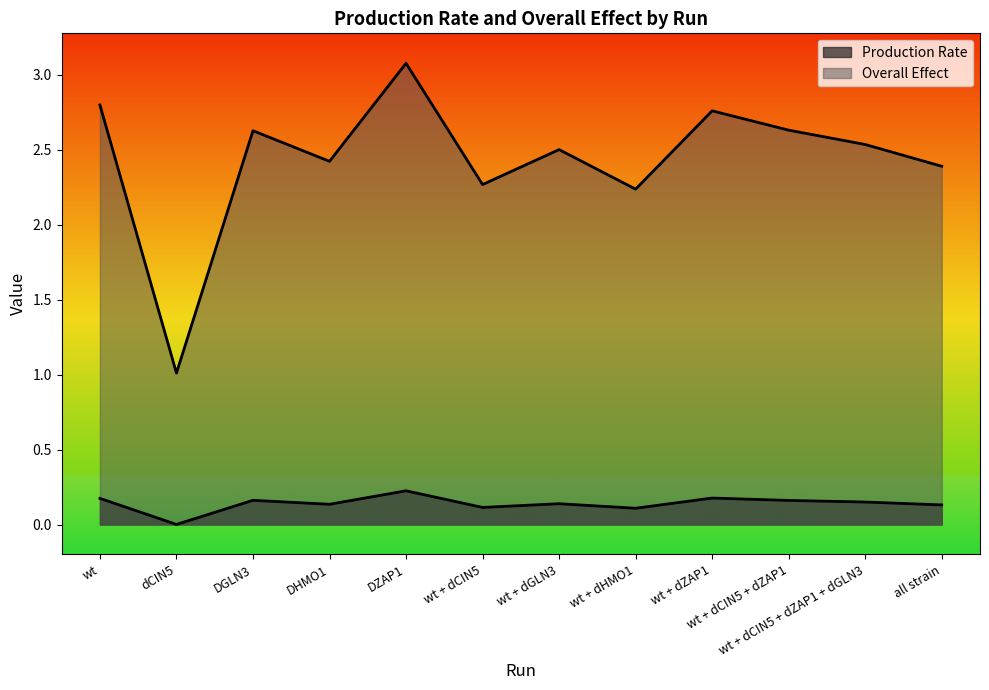

What is the label of the 12th point from the left?

all strain